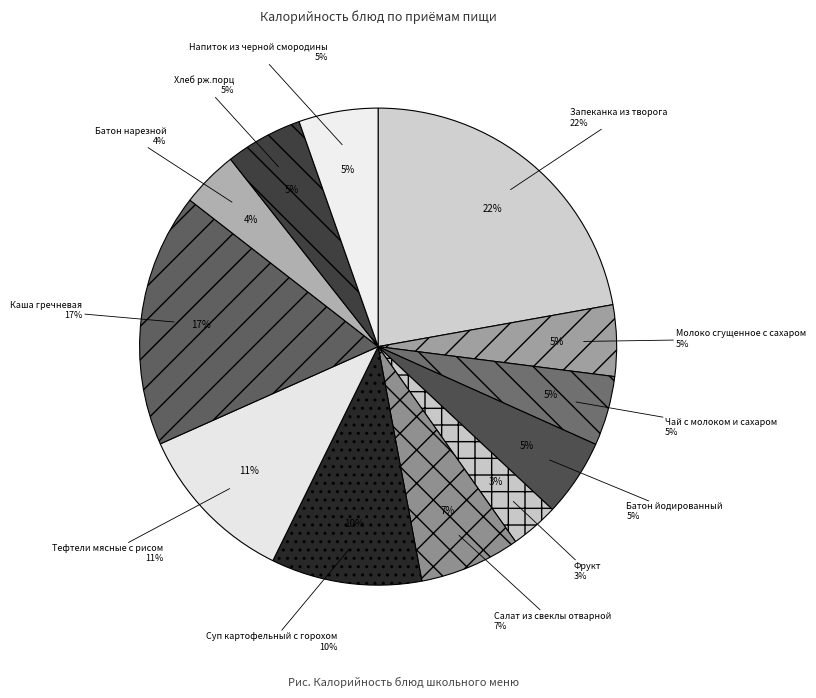

Is there any slice that represents more than half of the pie?

No